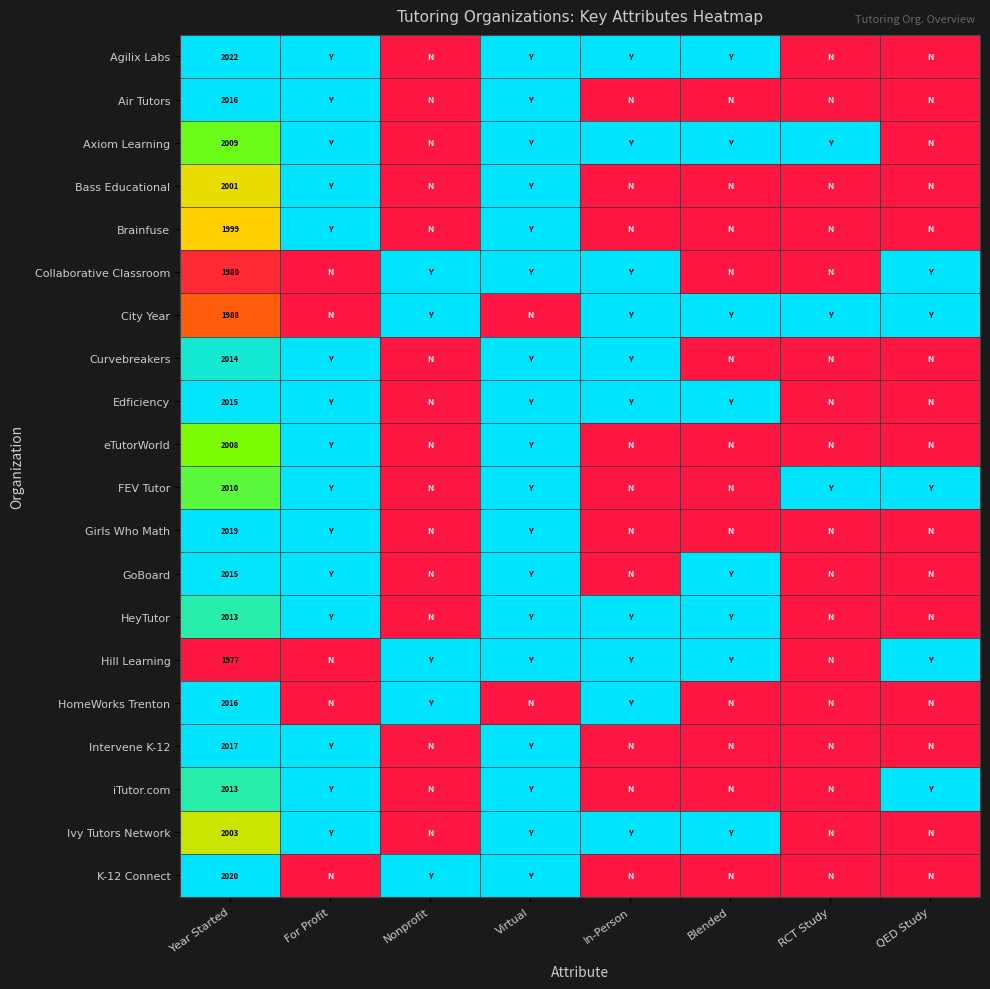

The eTutorWorld series shows 1327 at Year Started. True or false?

False